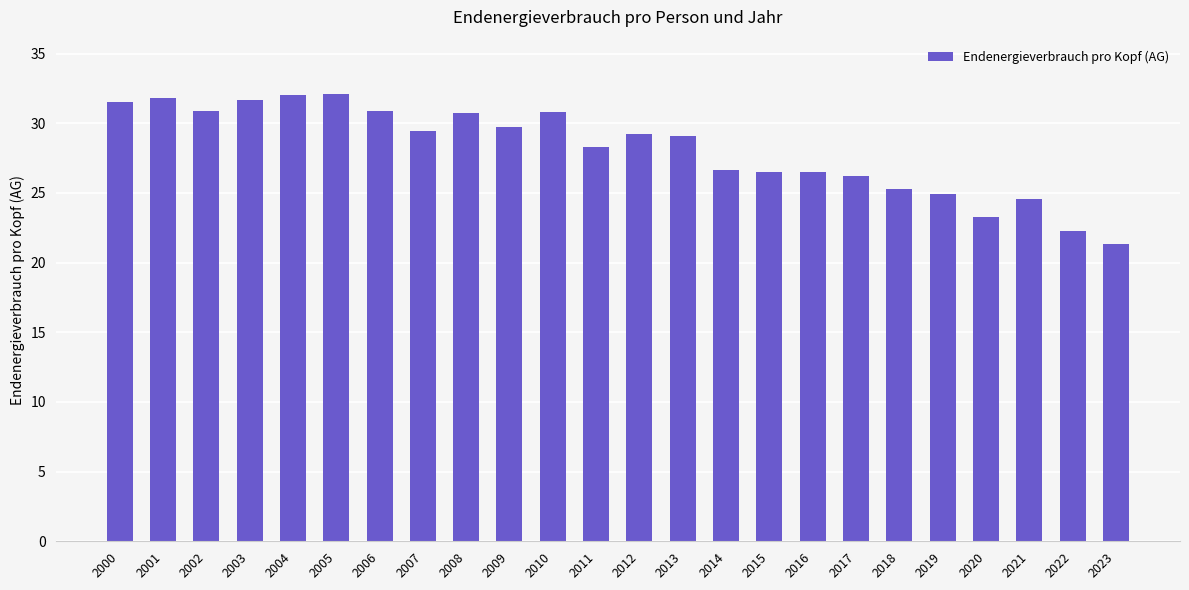

Approximately how many times larger is the value at 2021 compared to 2002?

0.8